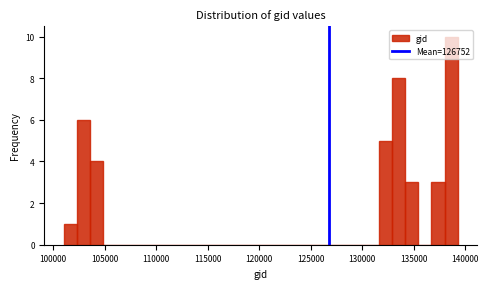

Read against the x-axis, roughly where is the centre of the tallest bar?

138500